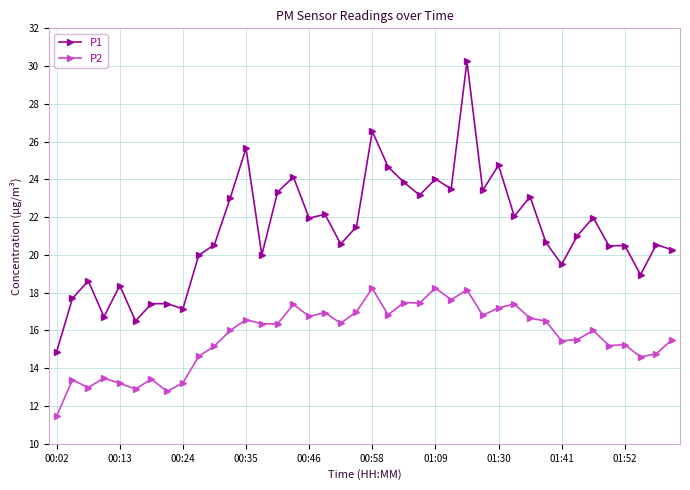

What is the value of the P1 point at the 14th from the left?

20.0